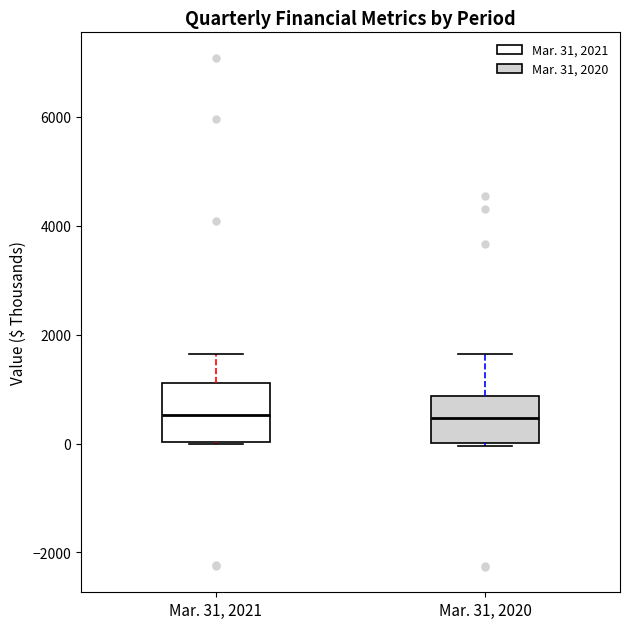

Where is the lower edge of the box for Mar. 31, 2021 on the y-axis? The values are not printed on the chart, so give them approximately, as read against the axis.

0